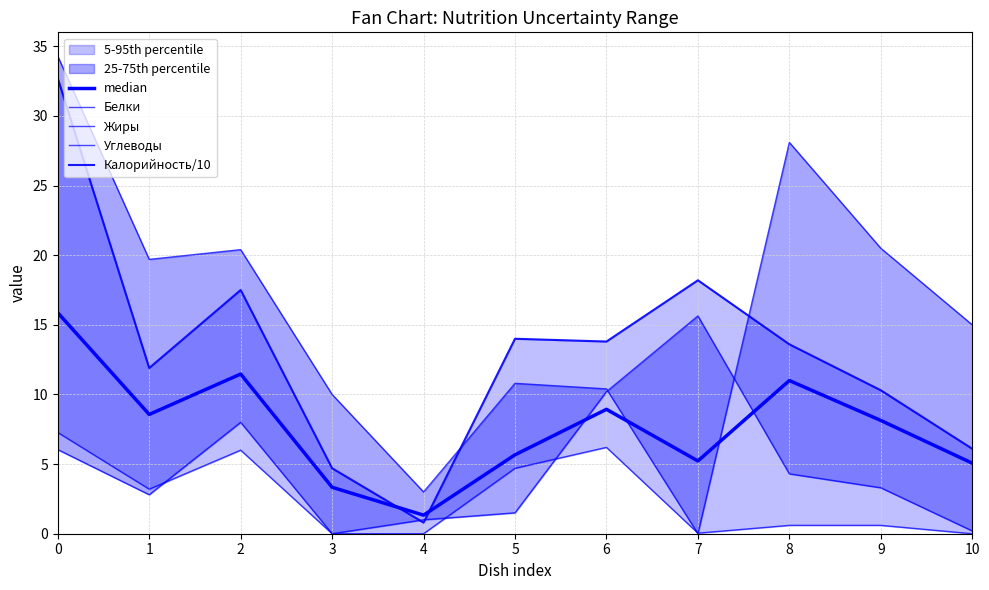

Which series has the widest spread of values?

Углеводы